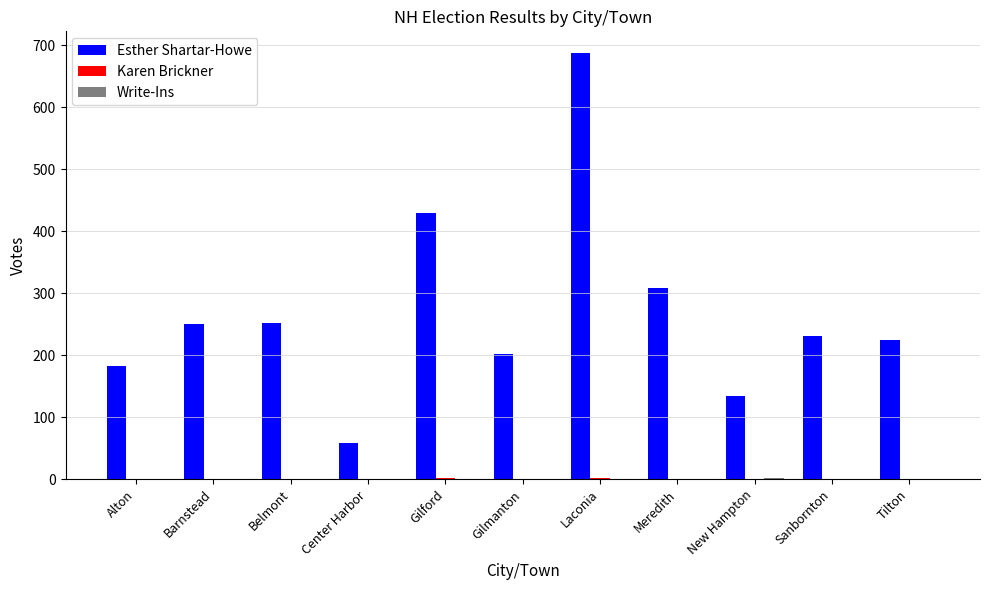

Count the number of data series in this chart.

3